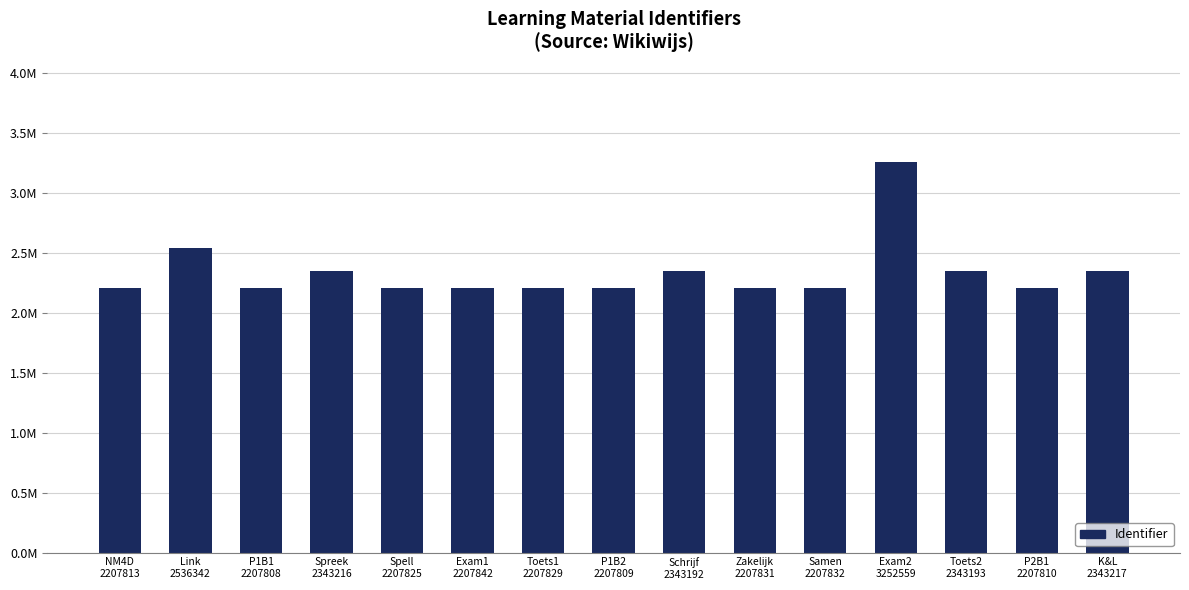

Rank the categories by value from lowest to highest.

P1B1
2207808, P1B2
2207809, P2B1
2207810, NM4D
2207813, Spell
2207825, Toets1
2207829, Zakelijk
2207831, Samen
2207832, Exam1
2207842, Schrijf
2343192, Toets2
2343193, Spreek
2343216, K&L
2343217, Link
2536342, Exam2
3252559